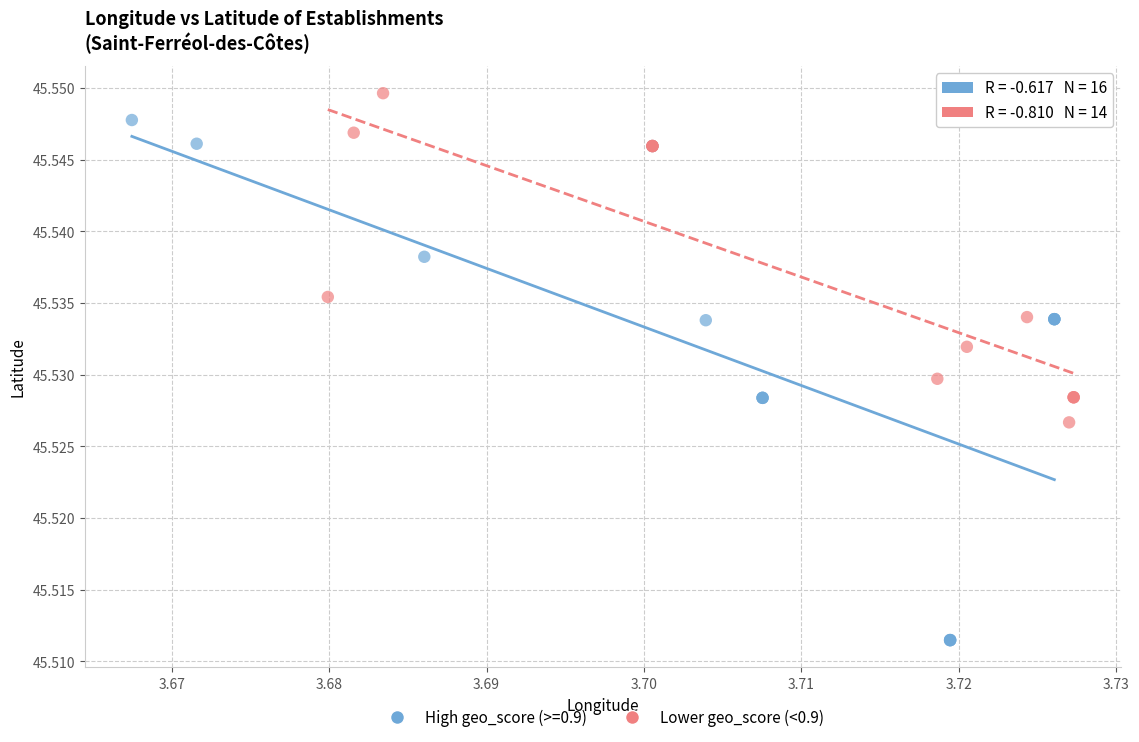

Which series has the widest spread of Y values?

High geo_score (>=0.9)